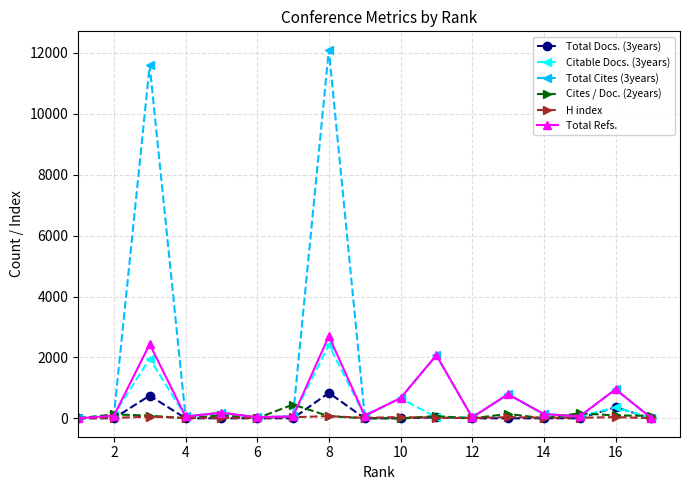

What is the average value of the Total Refs. series?

609